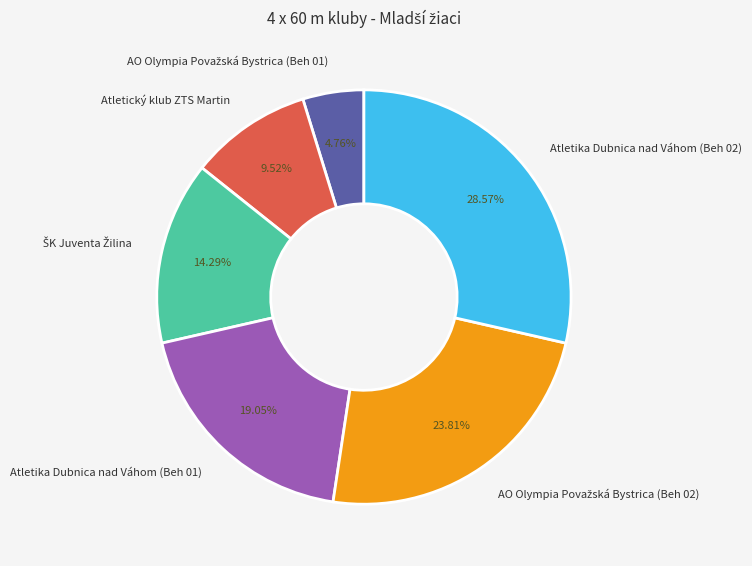

Does any single category account for the majority?

No